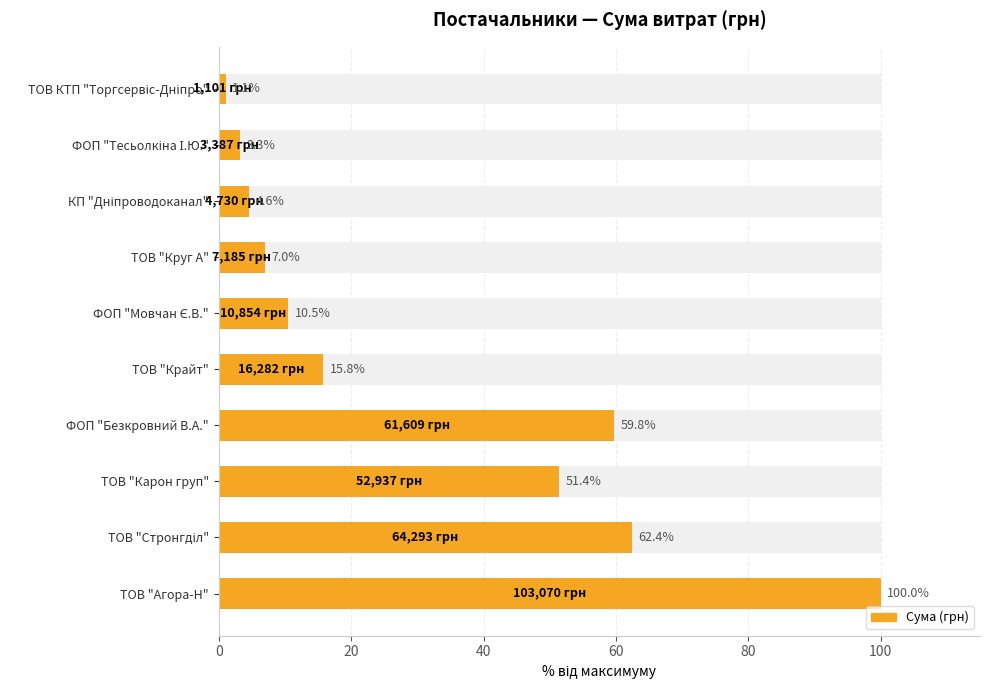

What is the value of the 5th bar from the left?

15.8